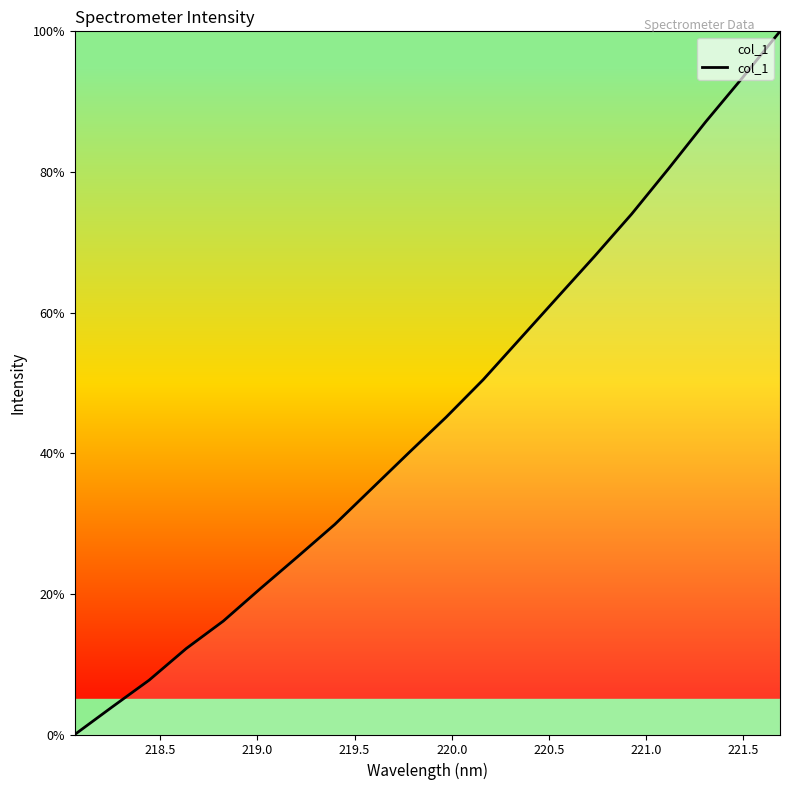

Does the chart have visible grid lines?

No